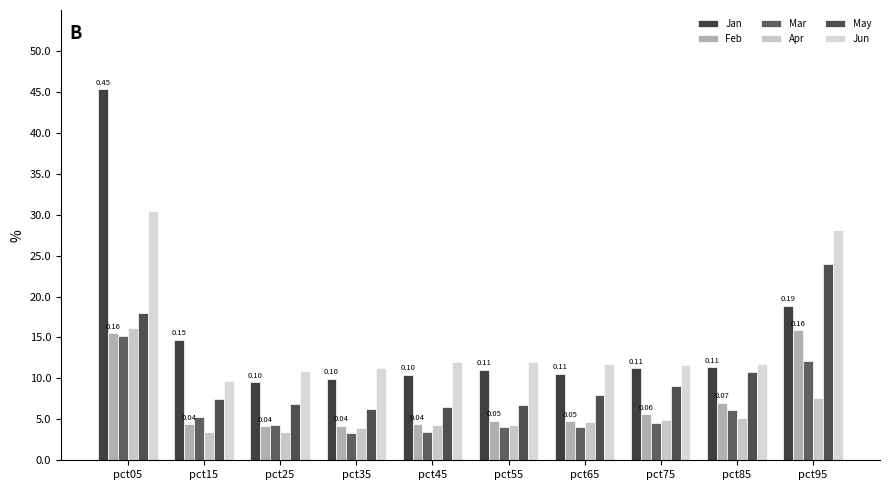

What is the sum of all Feb values?

0.7